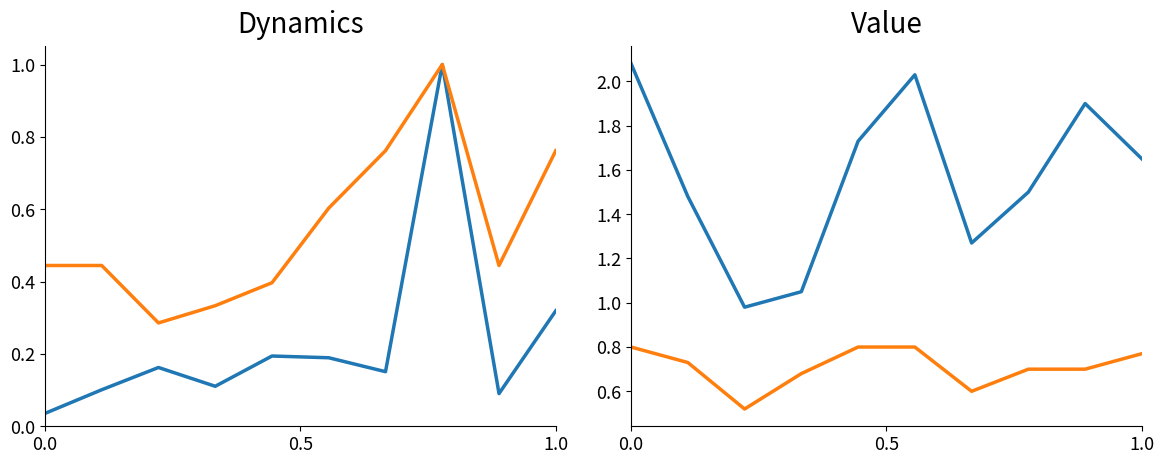

Which series changed the most between 0.0 and 0.5?

P1